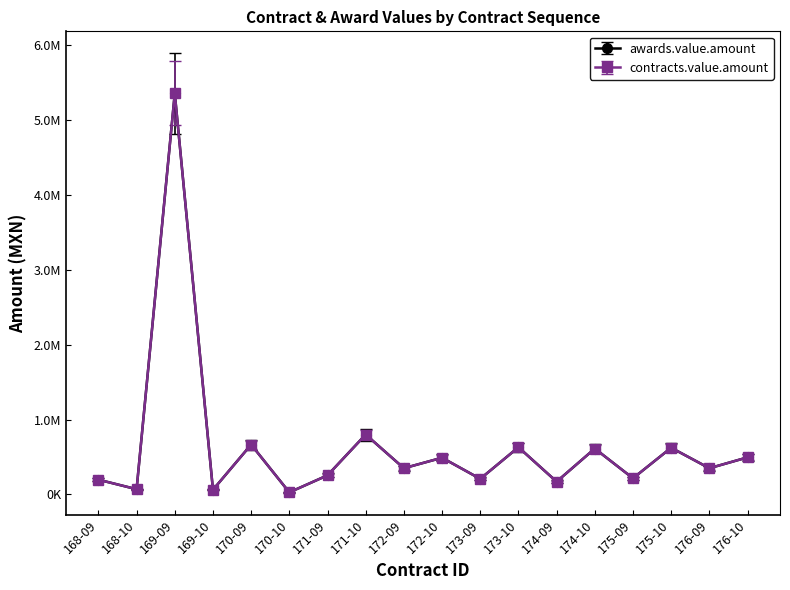

True or false: contracts.value.amount has more than 1 interior local peaks.

True